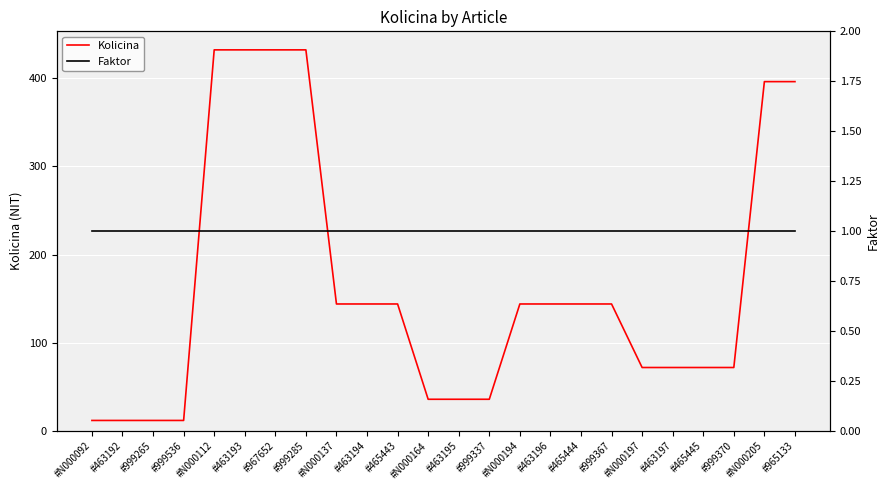

What is the highest value of the Kolicina series?

432